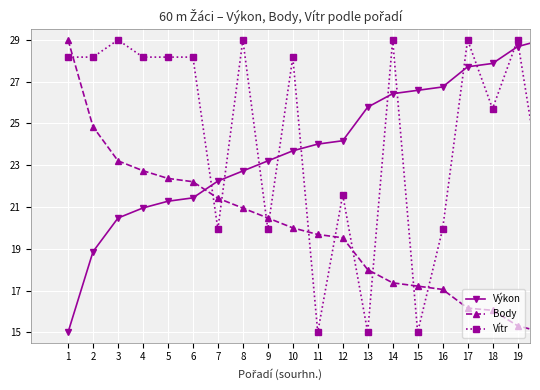

Reading left to right, list all the values displayed in this chart.

Výkon: 15.0	18.9	20.5	21.0	21.3	21.4	22.2	22.7	23.2	23.7	24.0	24.2	25.8	26.4	26.6	26.7	27.7	27.9	28.7	29.0
Body: 29.0	24.8	23.2	22.7	22.4	22.2	21.4	20.9	20.5	20.0	19.7	19.5	18.0	17.4	17.2	17.1	16.2	16.1	15.3	15.0
Vítr: 28.2	28.2	29.0	28.2	28.2	28.2	19.9	29.0	19.9	28.2	15.0	21.6	15.0	29.0	15.0	19.9	29.0	25.7	29.0	21.6